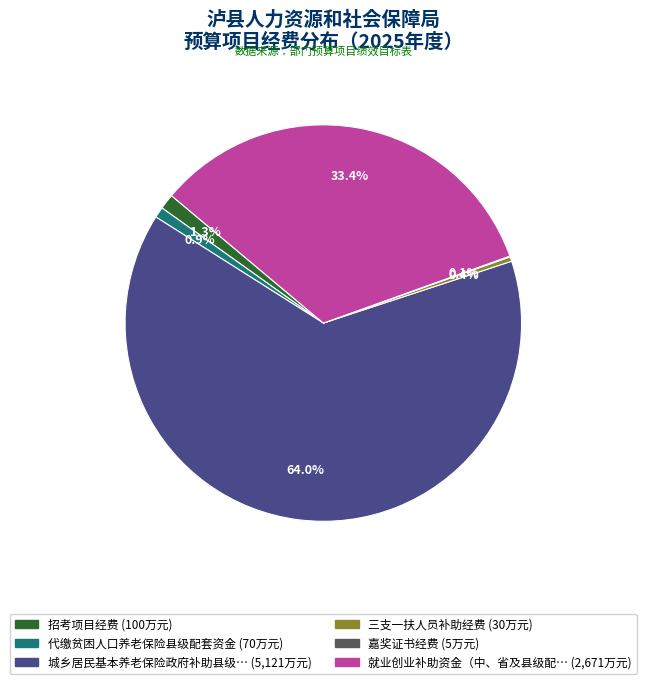

Does any single category account for the majority?

Yes